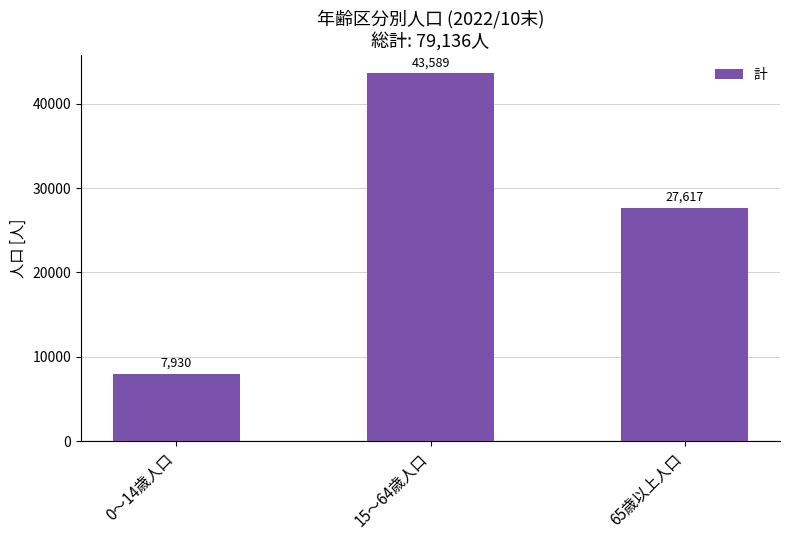

The value at 0～14歳人口 is 3747. True or false?

False